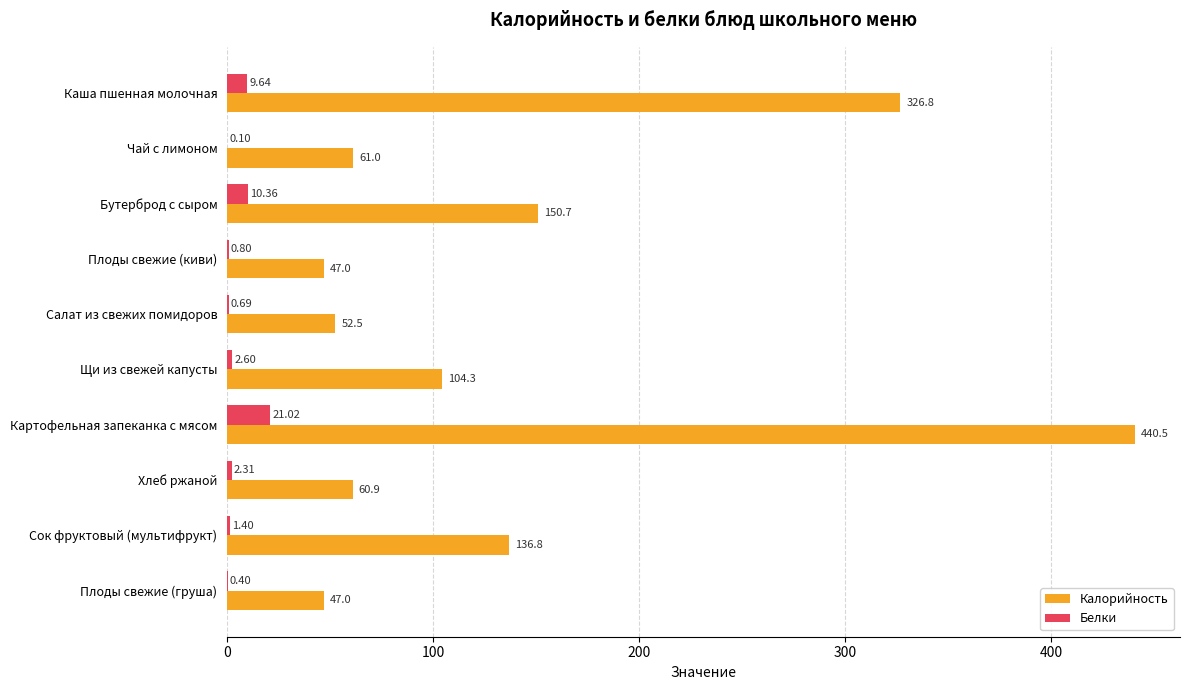

What is the maximum value shown in the chart?

440.5